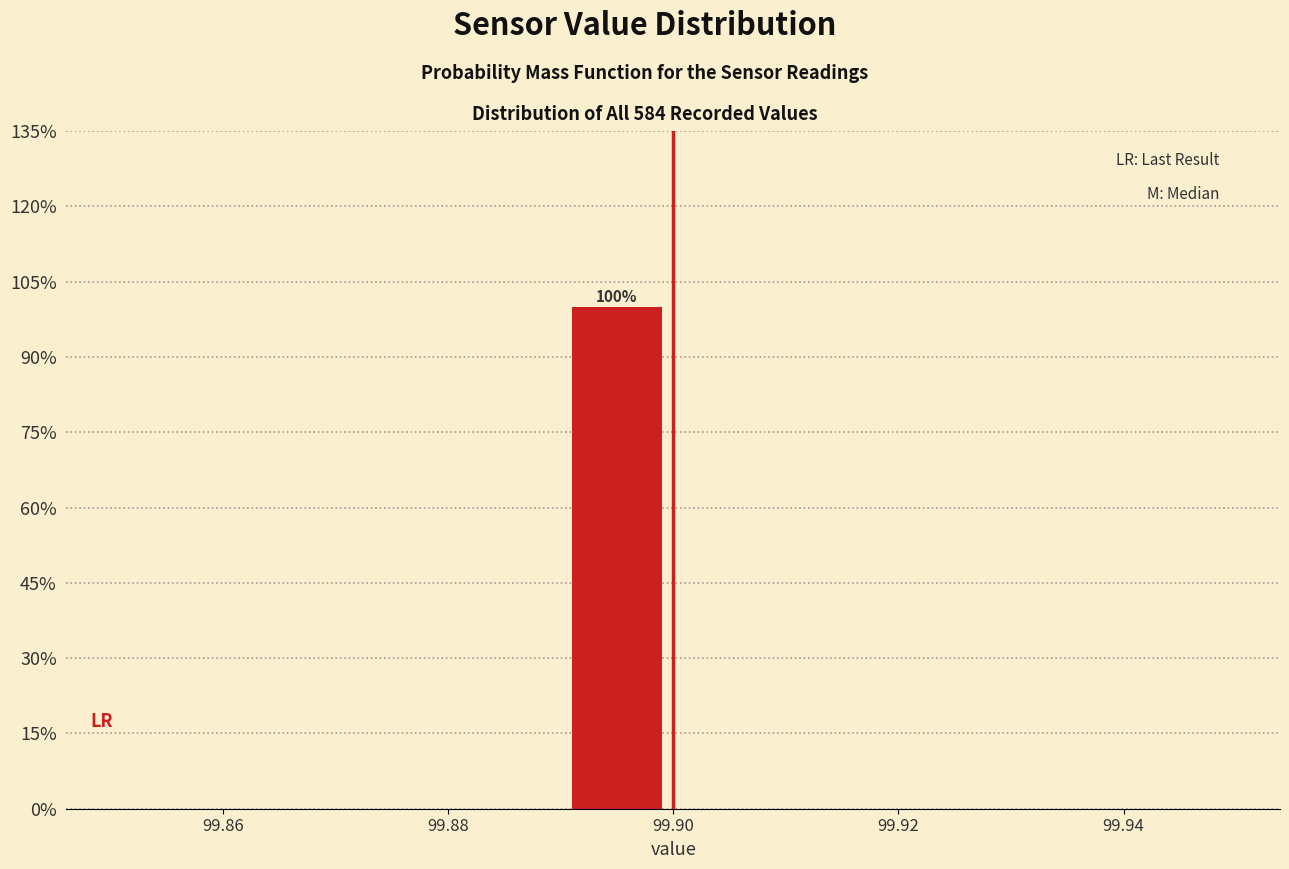

Which range on the x-axis has the tallest bar?

99.89 to 99.90